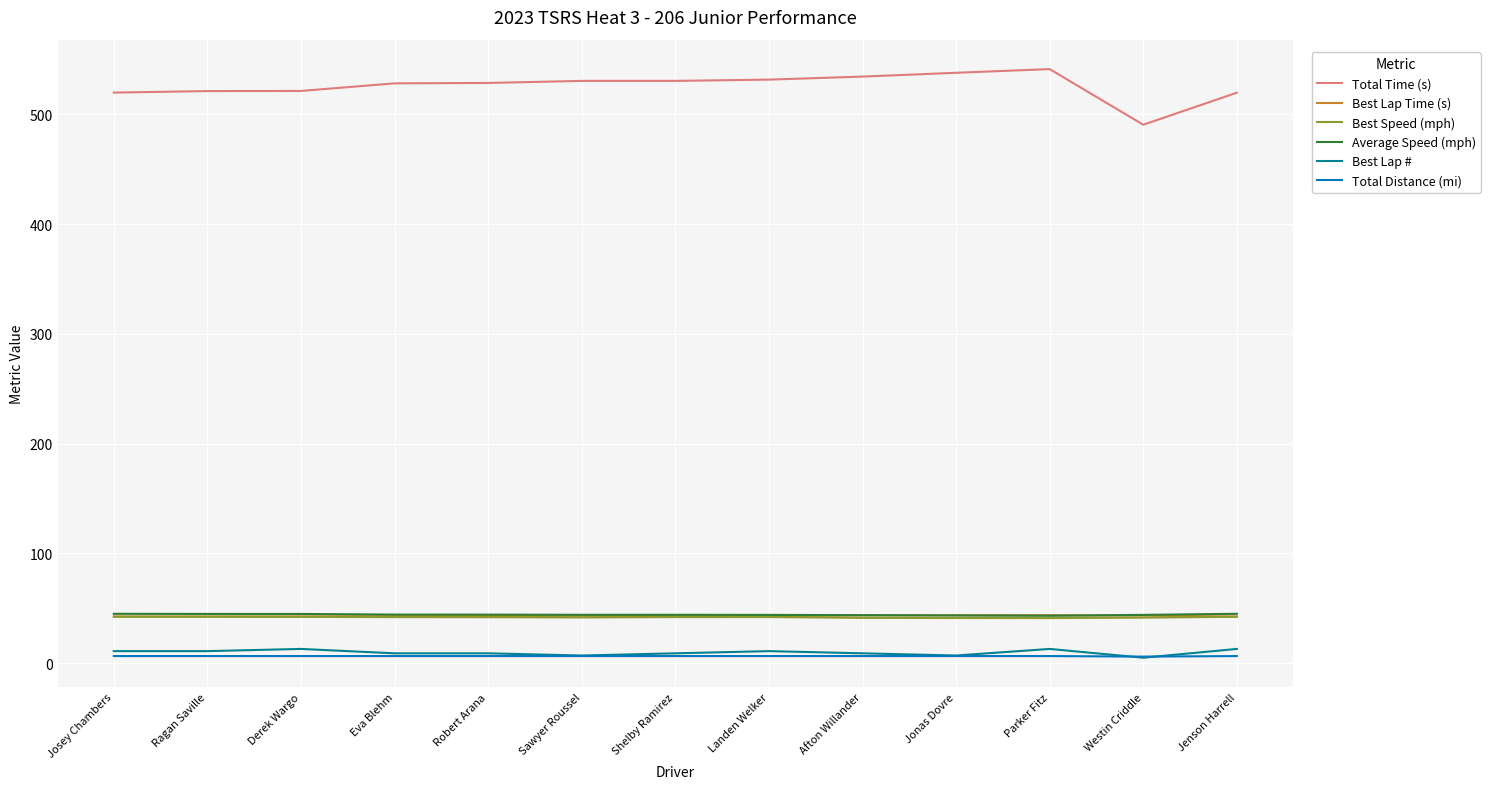

In Best Speed (mph), how many points are lower than both neighbors (excluding endpoints)?

2